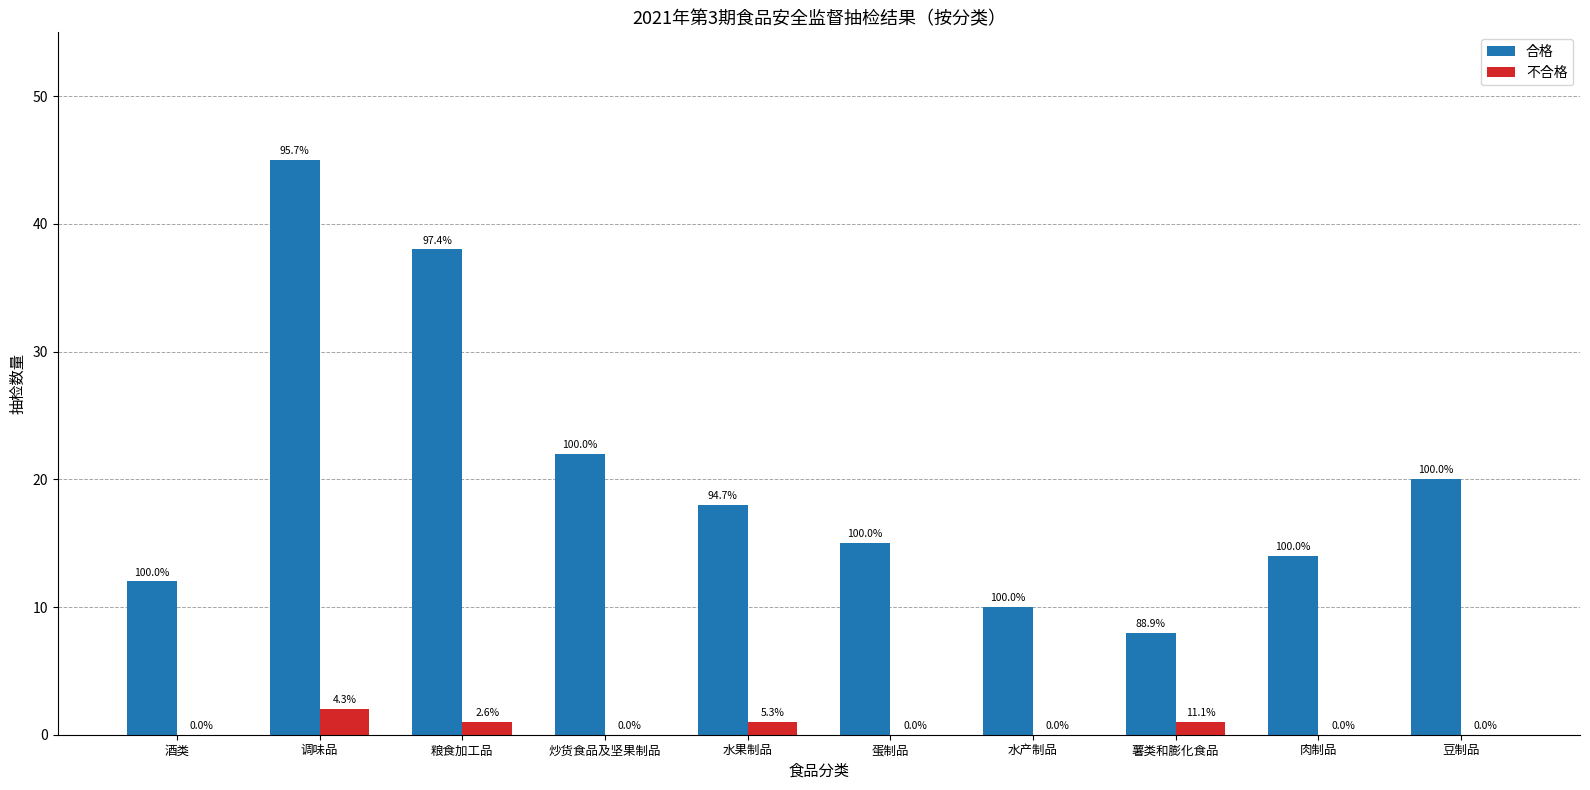

Rank the series at 粮食加工品 from highest to lowest value.

合格, 不合格